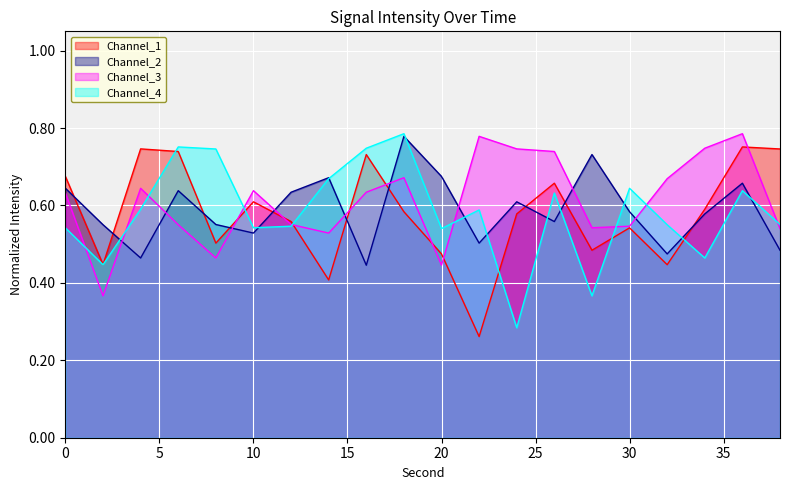

Reading left to right, transcribe all the data shown in this chart.

intensity(dBm): 0=0.7	2=0.4	4=0.7	6=0.7	8=0.5	10=0.6	12=0.6	14=0.4	16=0.7	18=0.6	20=0.5	22=0.3	24=0.6	26=0.7	28=0.5	30=0.5	32=0.4	34=0.6	36=0.8	38=0.7
intensity_smooth: 0=0.6	2=0.6	4=0.5	6=0.6	8=0.6	10=0.5	12=0.6	14=0.7	16=0.4	18=0.8	20=0.7	22=0.5	24=0.6	26=0.6	28=0.7	30=0.6	32=0.5	34=0.6	36=0.7	38=0.5
intensity_alt: 0=0.6	2=0.4	4=0.6	6=0.6	8=0.5	10=0.6	12=0.6	14=0.5	16=0.6	18=0.7	20=0.4	22=0.8	24=0.7	26=0.7	28=0.5	30=0.5	32=0.7	34=0.7	36=0.8	38=0.5
intensity_base: 0=0.5	2=0.4	4=0.6	6=0.8	8=0.7	10=0.5	12=0.5	14=0.7	16=0.7	18=0.8	20=0.5	22=0.6	24=0.3	26=0.6	28=0.4	30=0.6	32=0.6	34=0.5	36=0.6	38=0.6